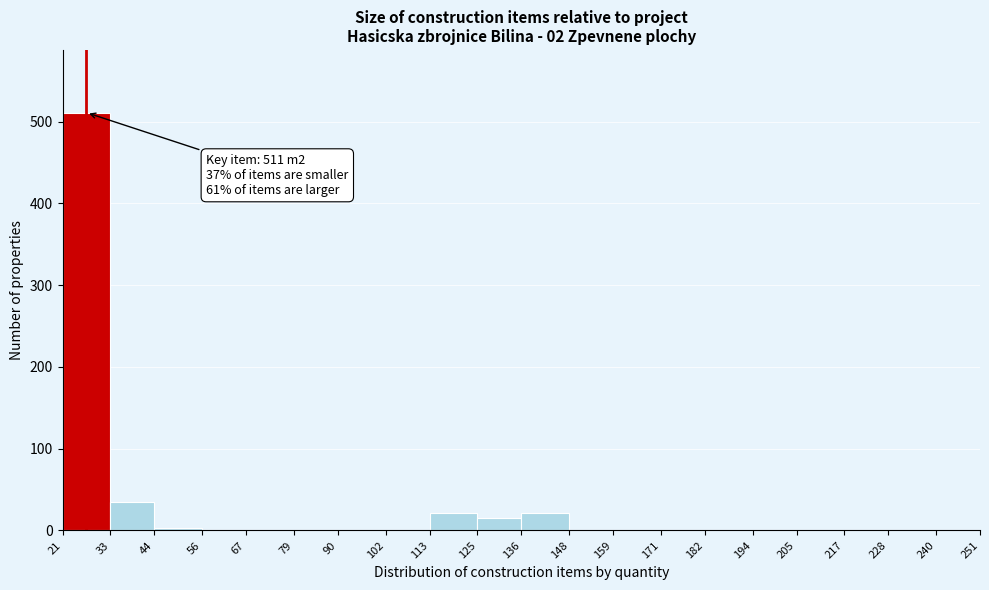

Over which range of the x-axis is the bar tallest?

21 to 33